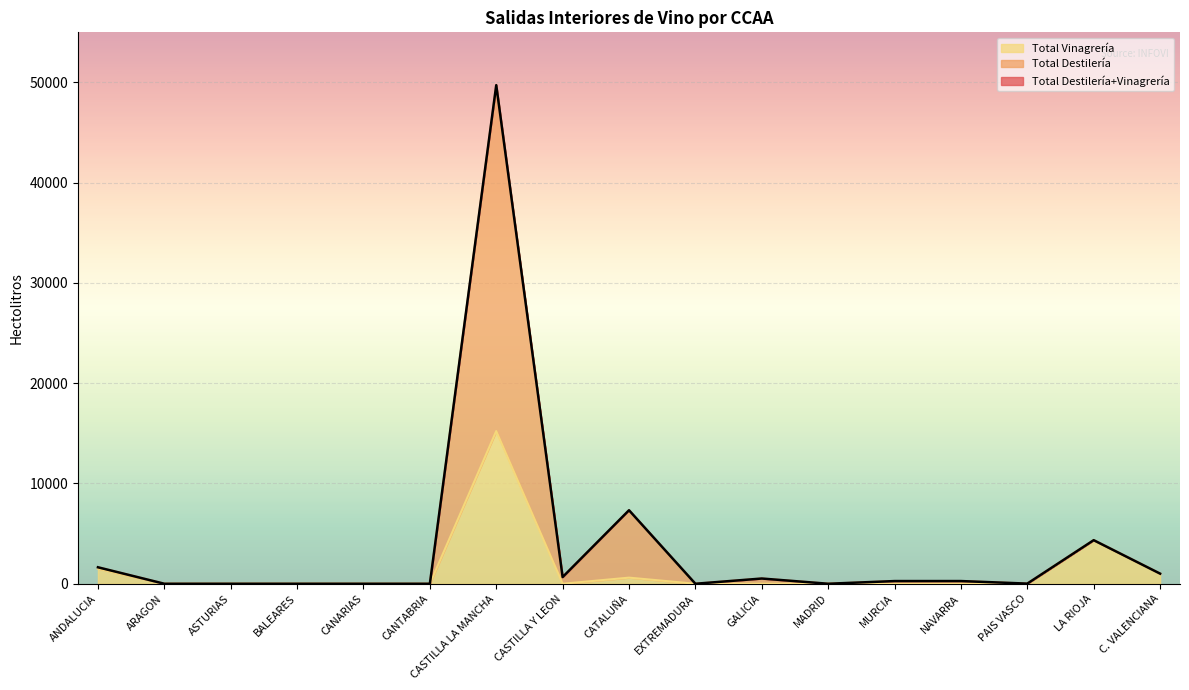

Which series has the largest range (max minus min)?

Total Destilería+Vinagrería